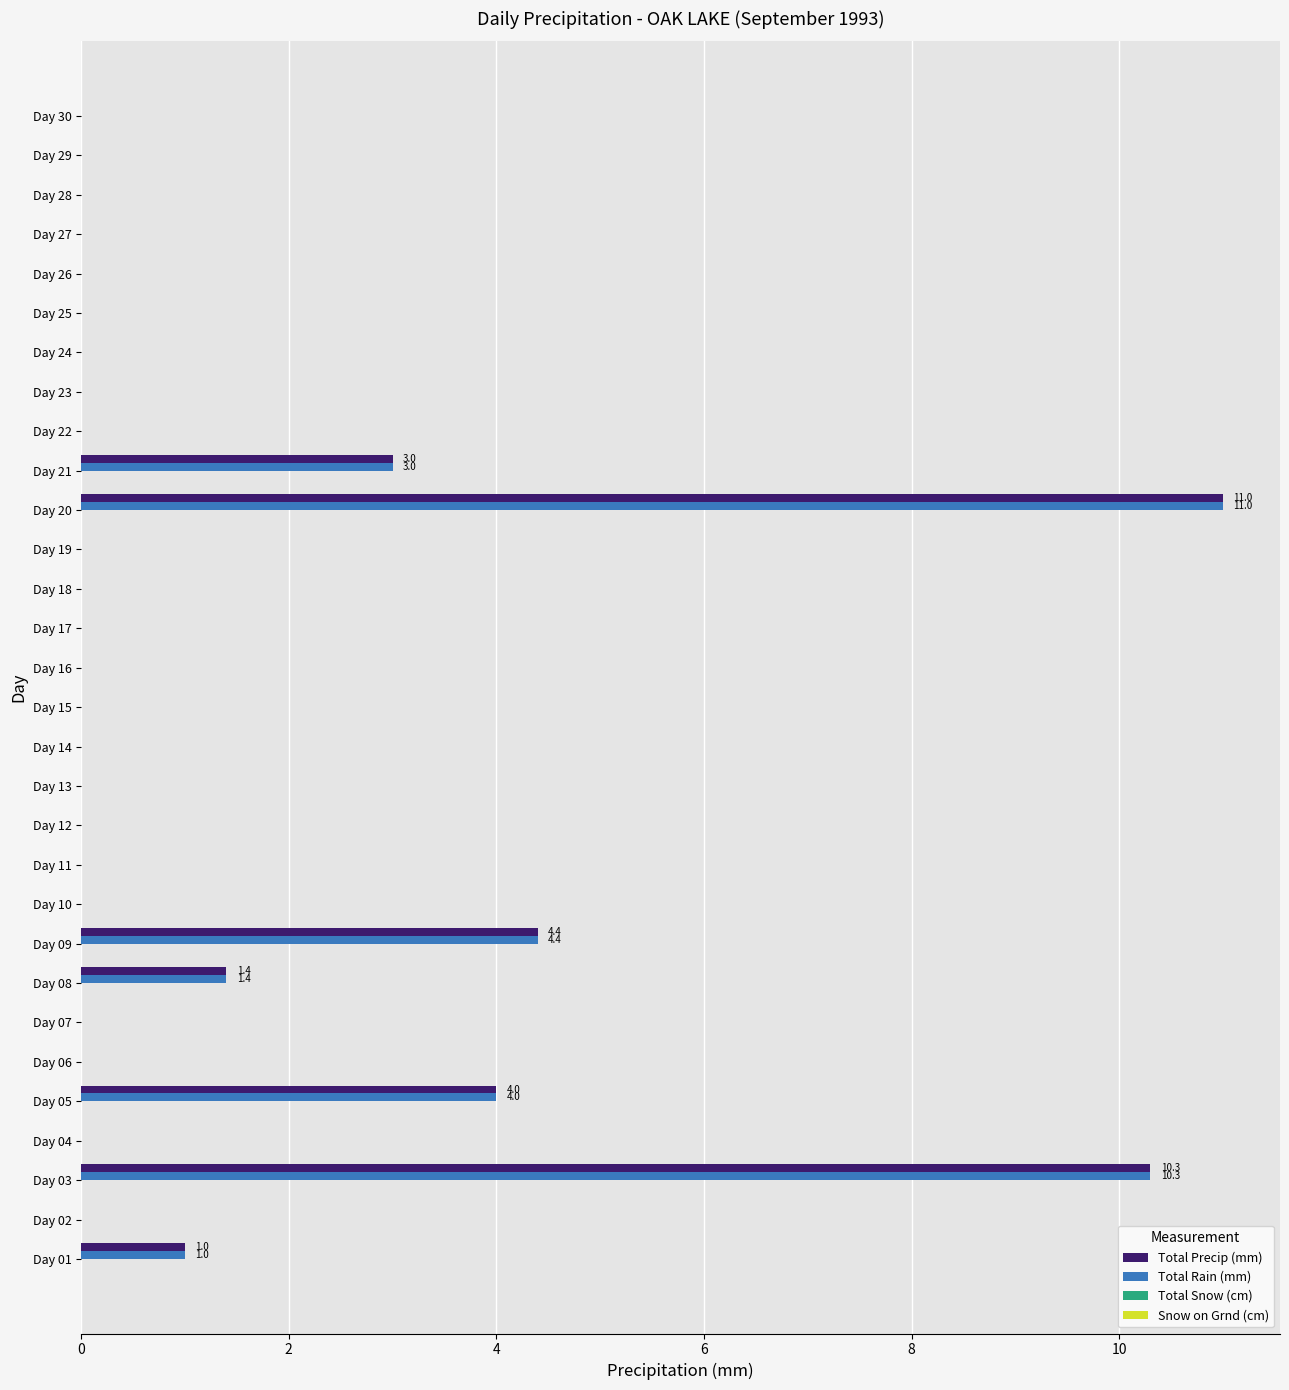

The value of Total Rain (mm) at Day 19 is -7.0. True or false?

False